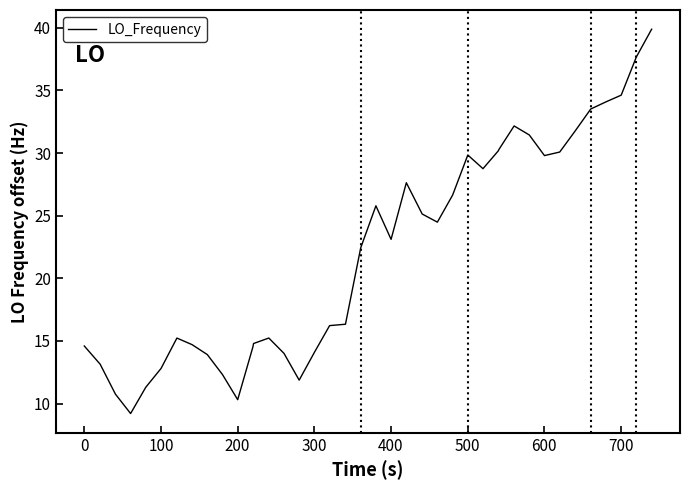

What is the average value?

22.1